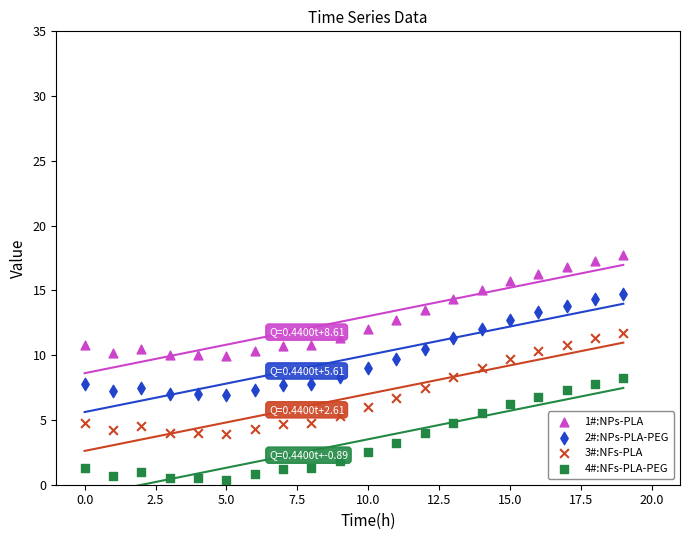

Which series contains the highest Y value?

1#:NPs-PLA